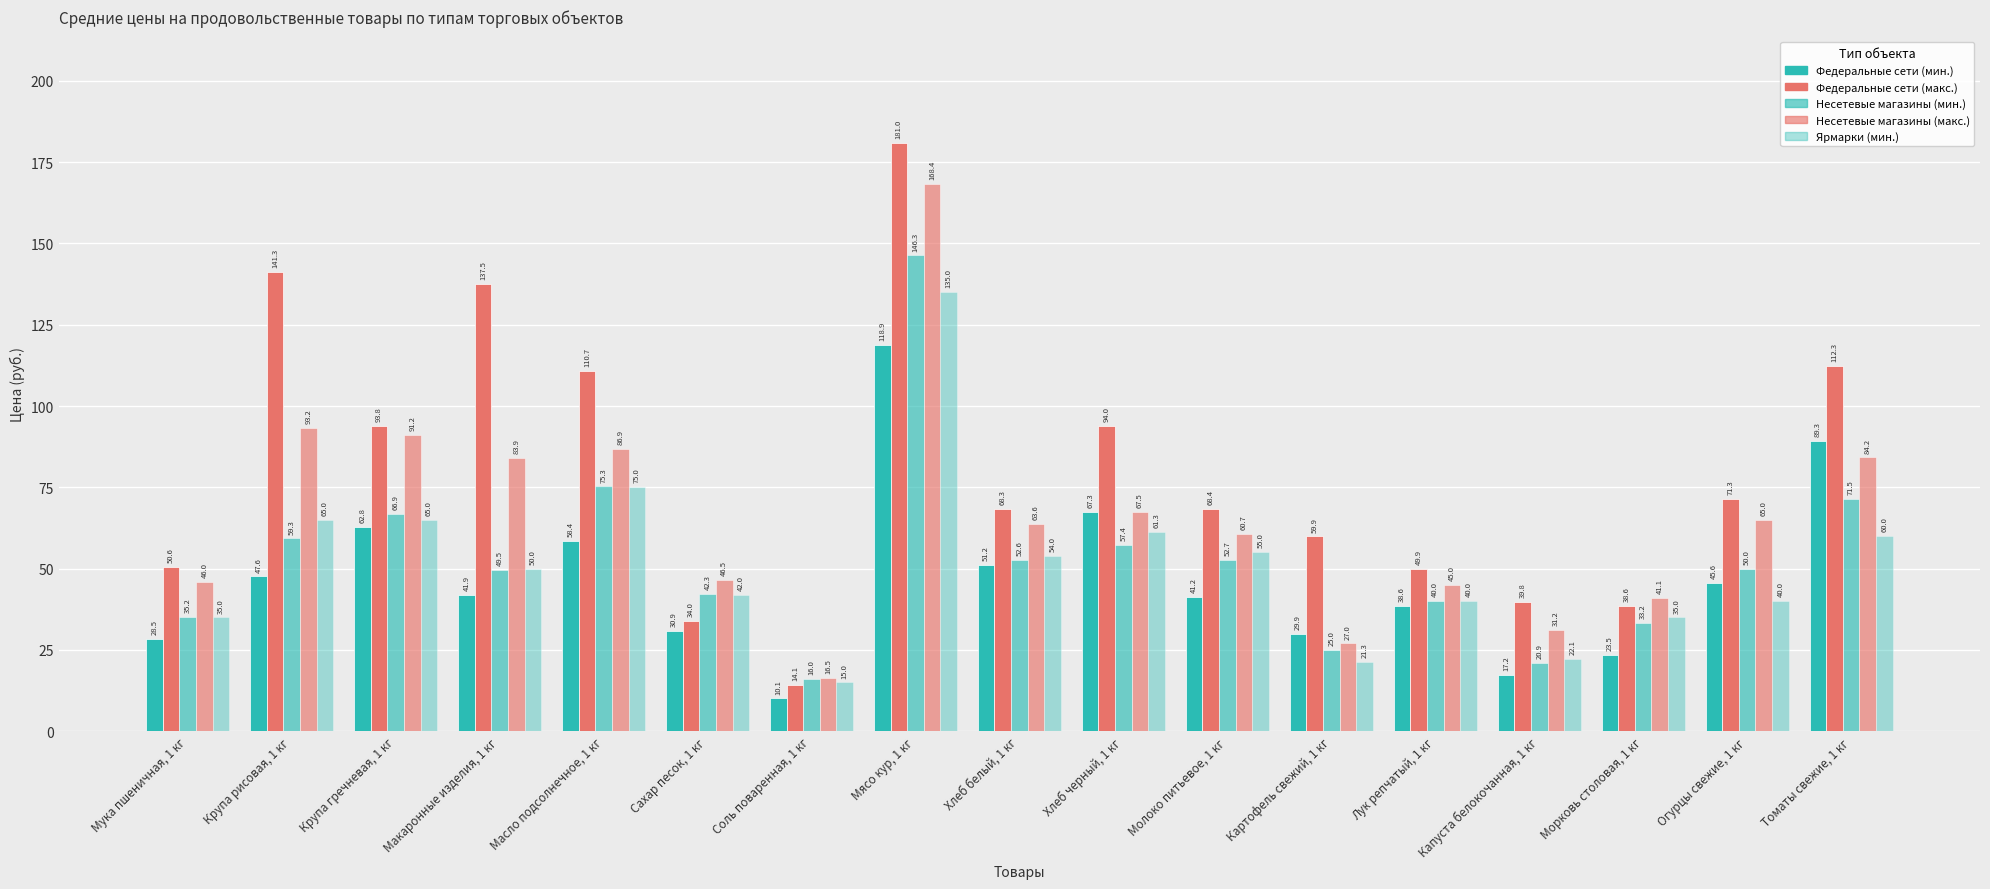

How many distinct data groups are displayed?

5